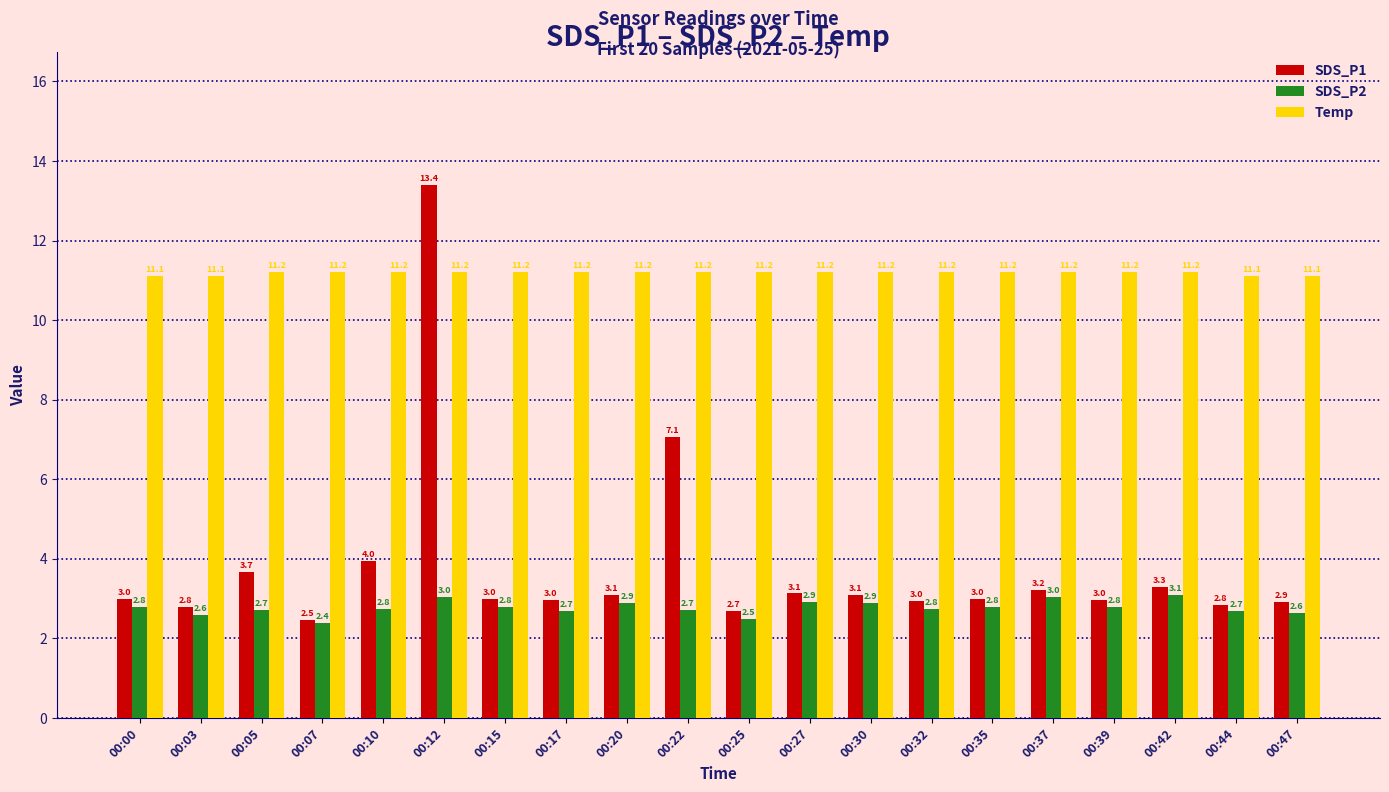

Which series has the largest range (max minus min)?

SDS_P1